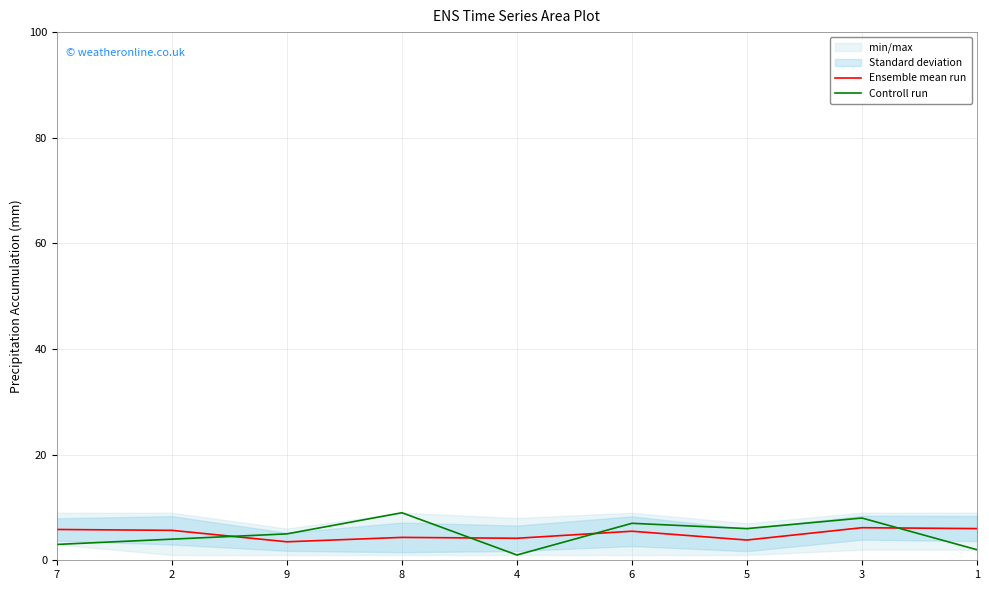

Rank the categories by Controll run value from highest to lowest.

8, 3, 6, 5, 9, 2, 7, 1, 4